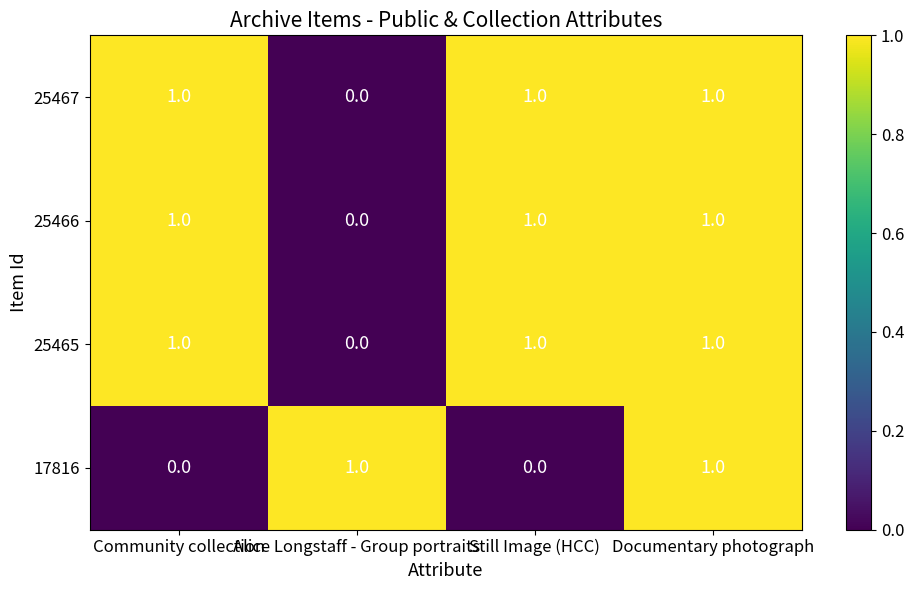

What is the difference between the highest and lowest values at Community collection?

1